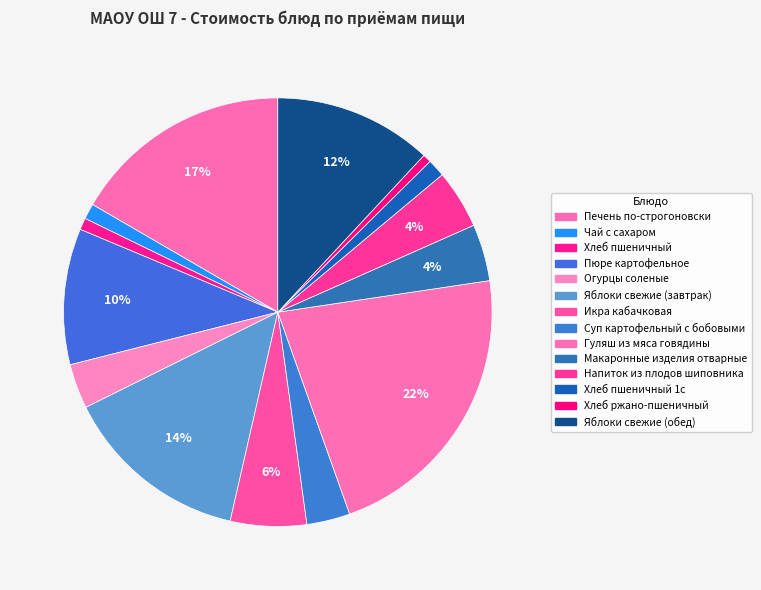

To the nearest percent, what is the average slice percentage?

7%